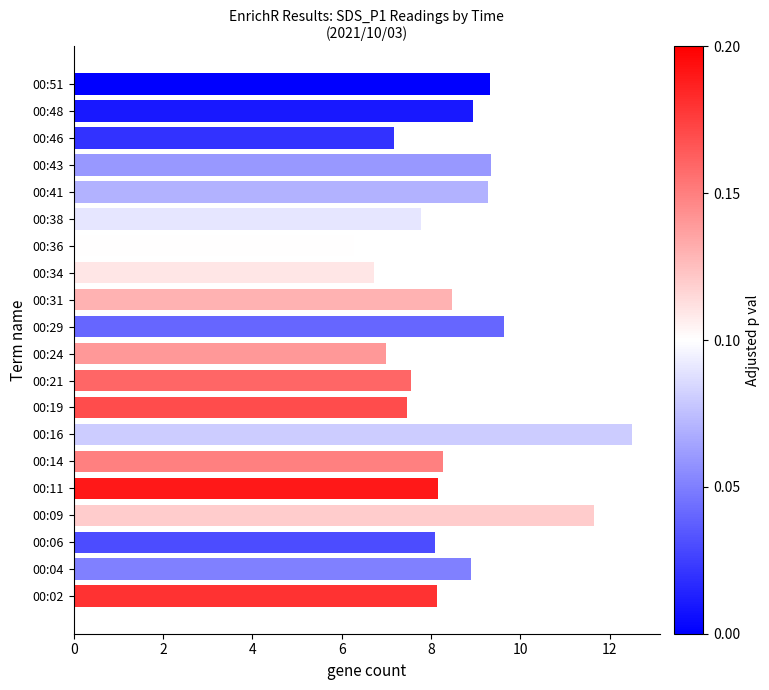

The value at 00:29 is 9.6. True or false?

True